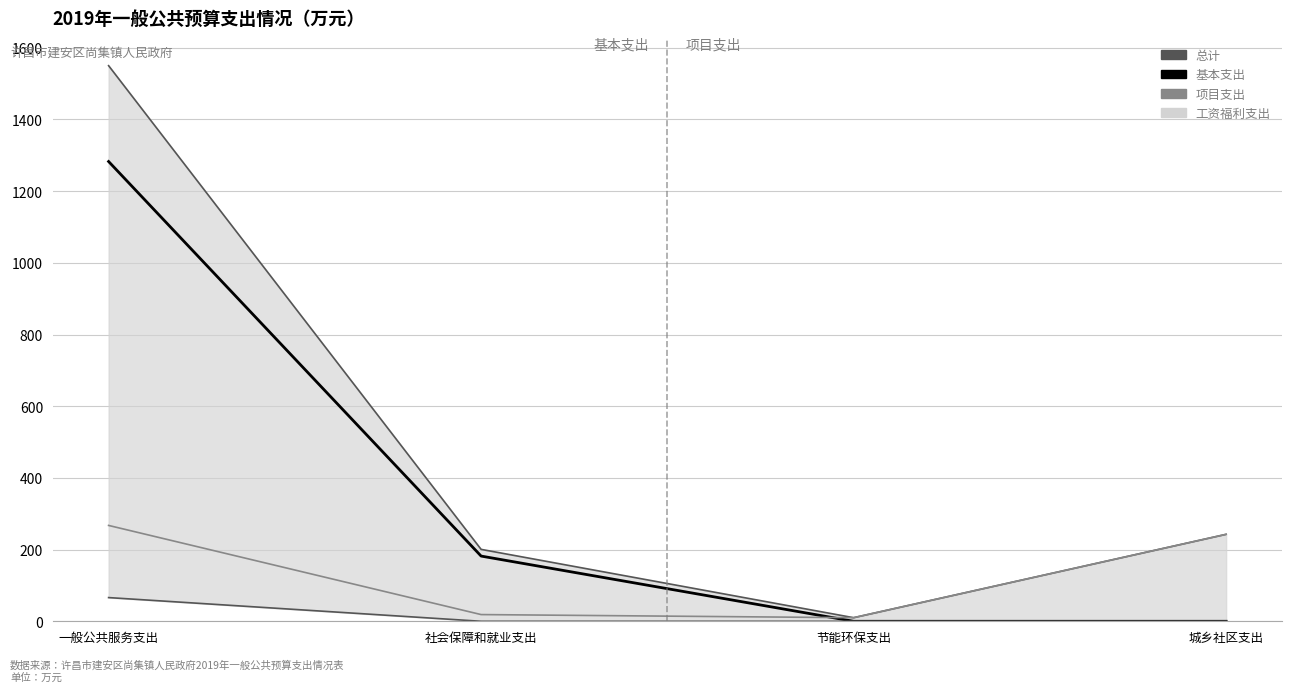

True or false: 基本支出 has more than 1 points higher than both neighbors.

False